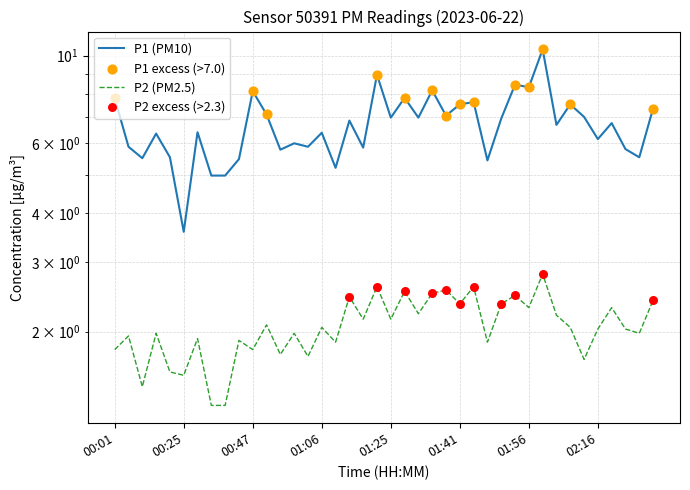

Which series has the largest total across all categories?

P1